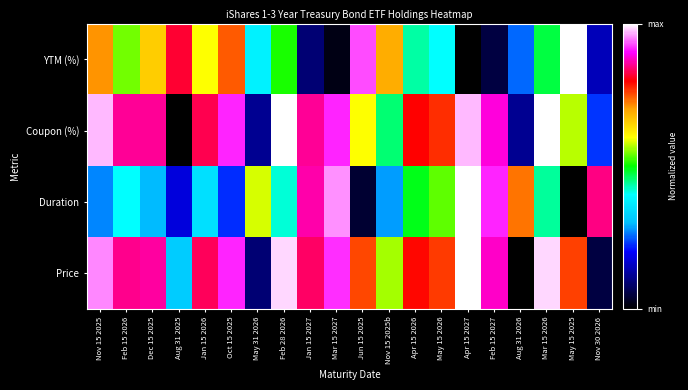

Which label corresponds to the largest value in the chart?

May 15 2025